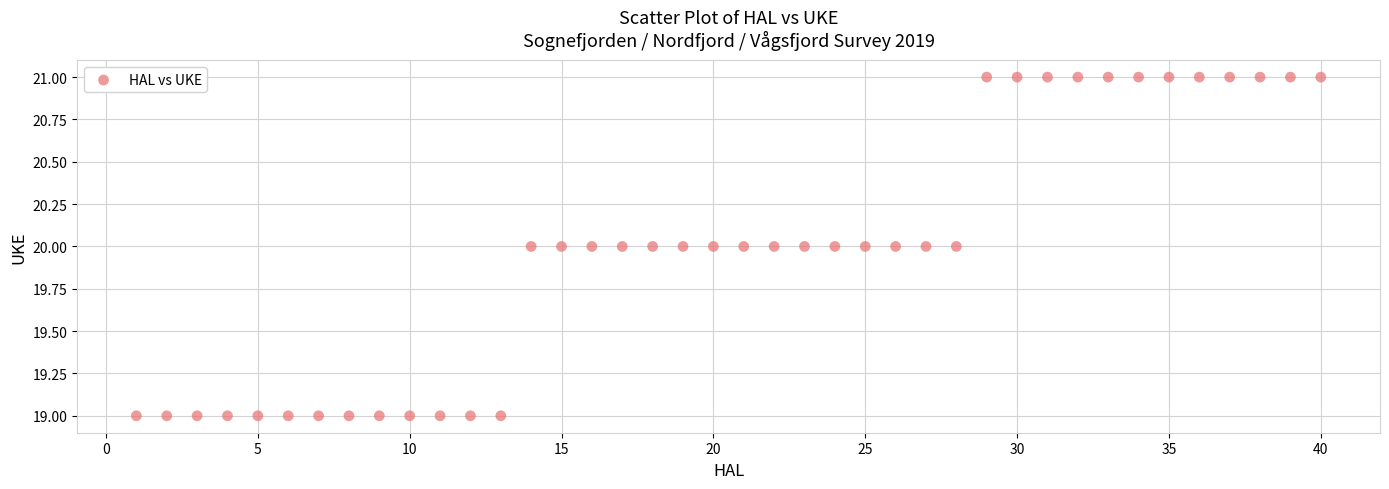

What is the range of X values (max minus min)?

39